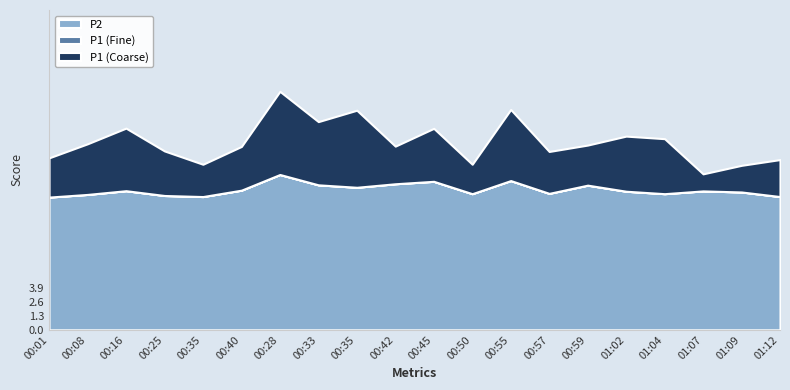

What is the label of the 10th point from the left?

00:42